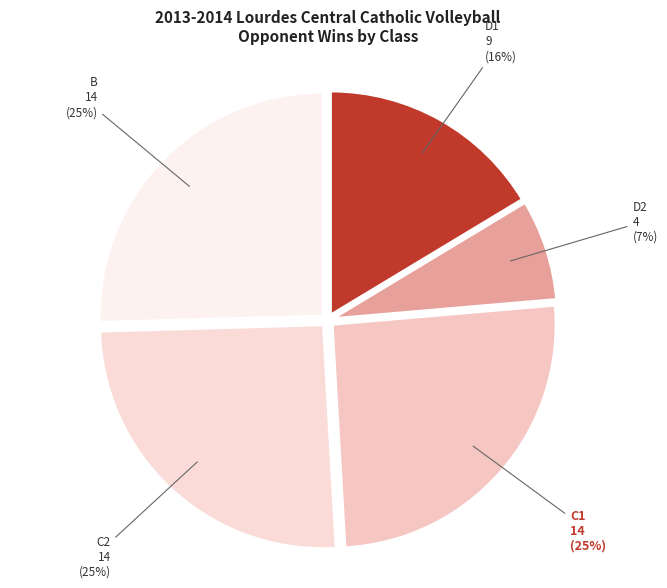

Is there any slice that represents more than half of the pie?

No